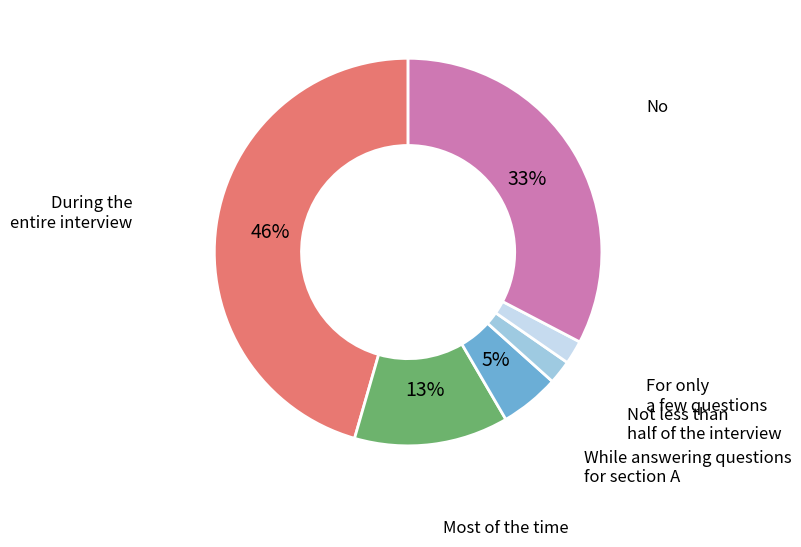

To the nearest percent, what is the average slice percentage?

17%